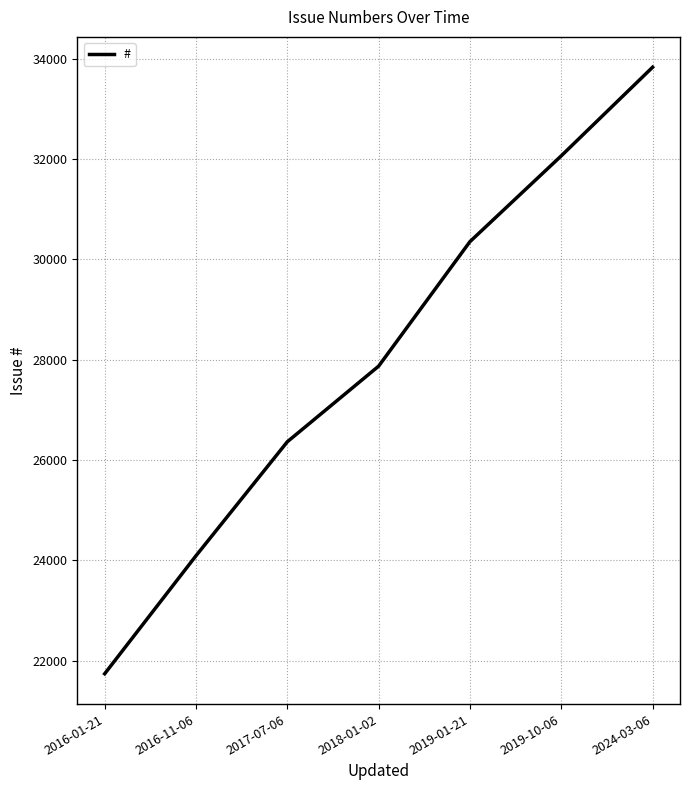

What is the smallest value displayed?

21740